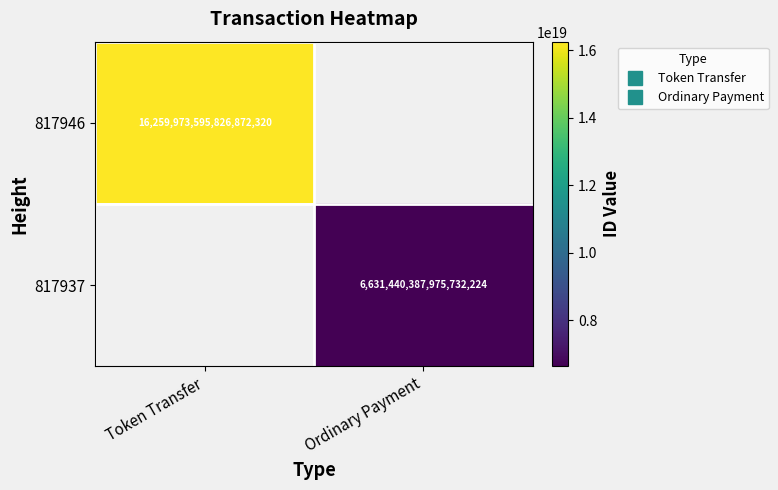

At Token Transfer, list the series in order from smallest to largest.

817946, 817937